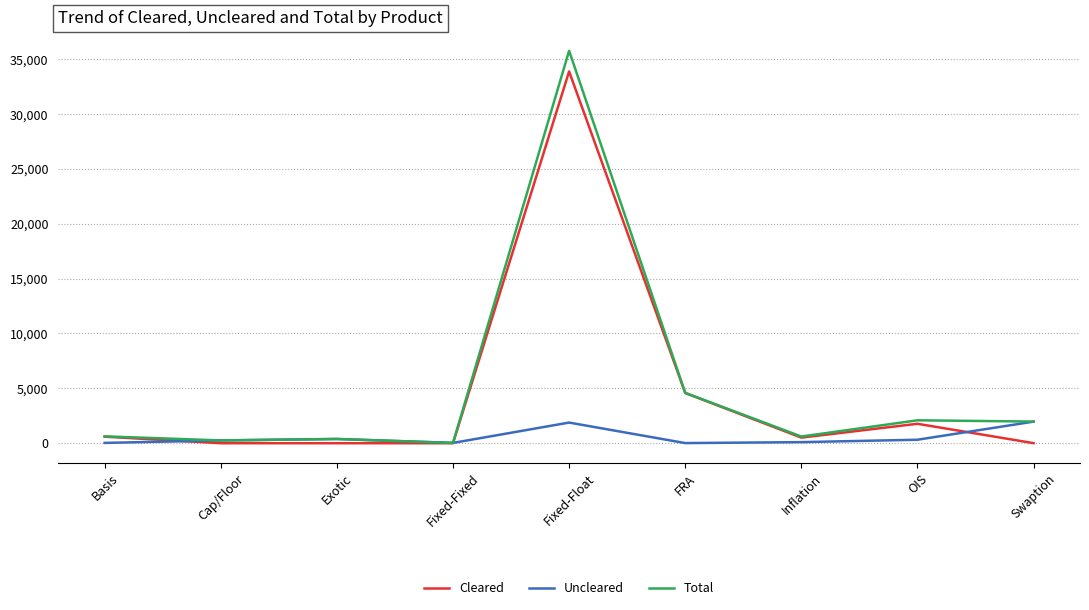

Between Fixed-Float and Inflation, which series saw the biggest shift?

Total